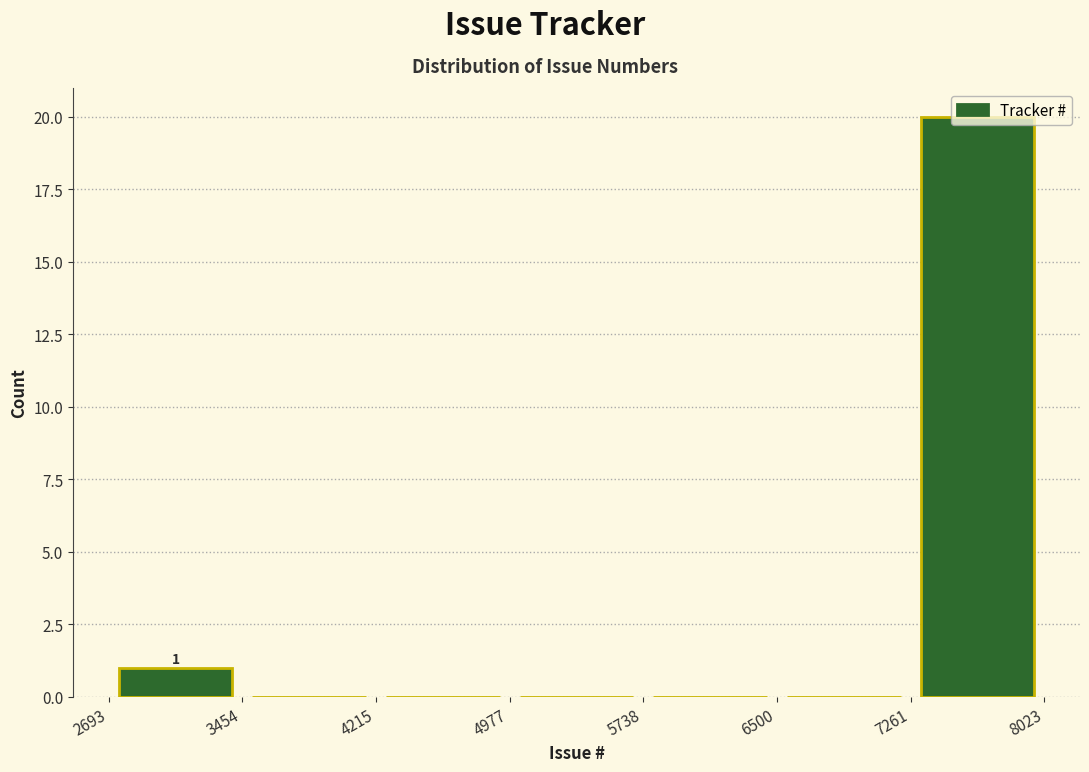

Over which range of the x-axis is the bar tallest?

7261 to 8023